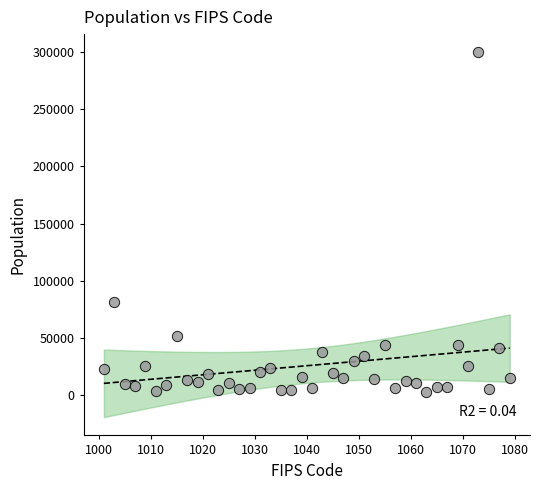

What Y value in the scatter plot is closest to 151465?

81706